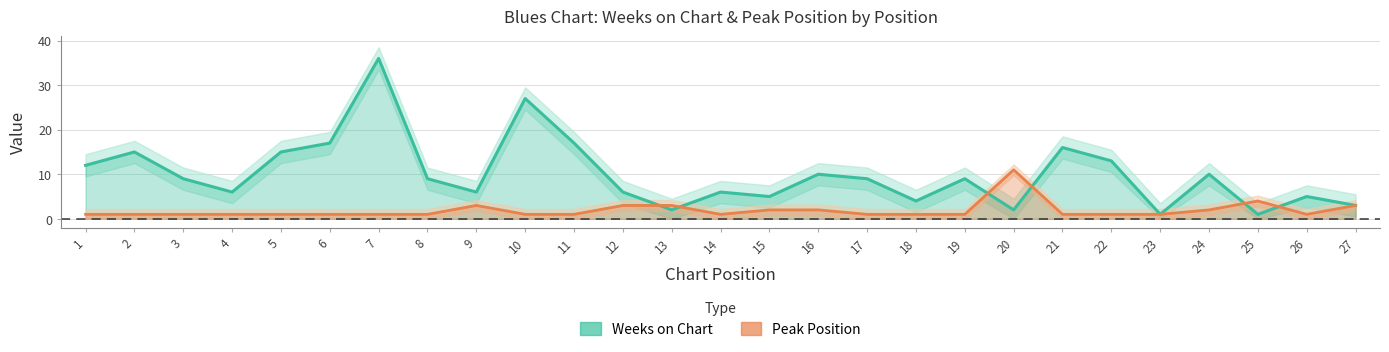

True or false: Weeks on Chart has more than 0 interior local peaks.

True